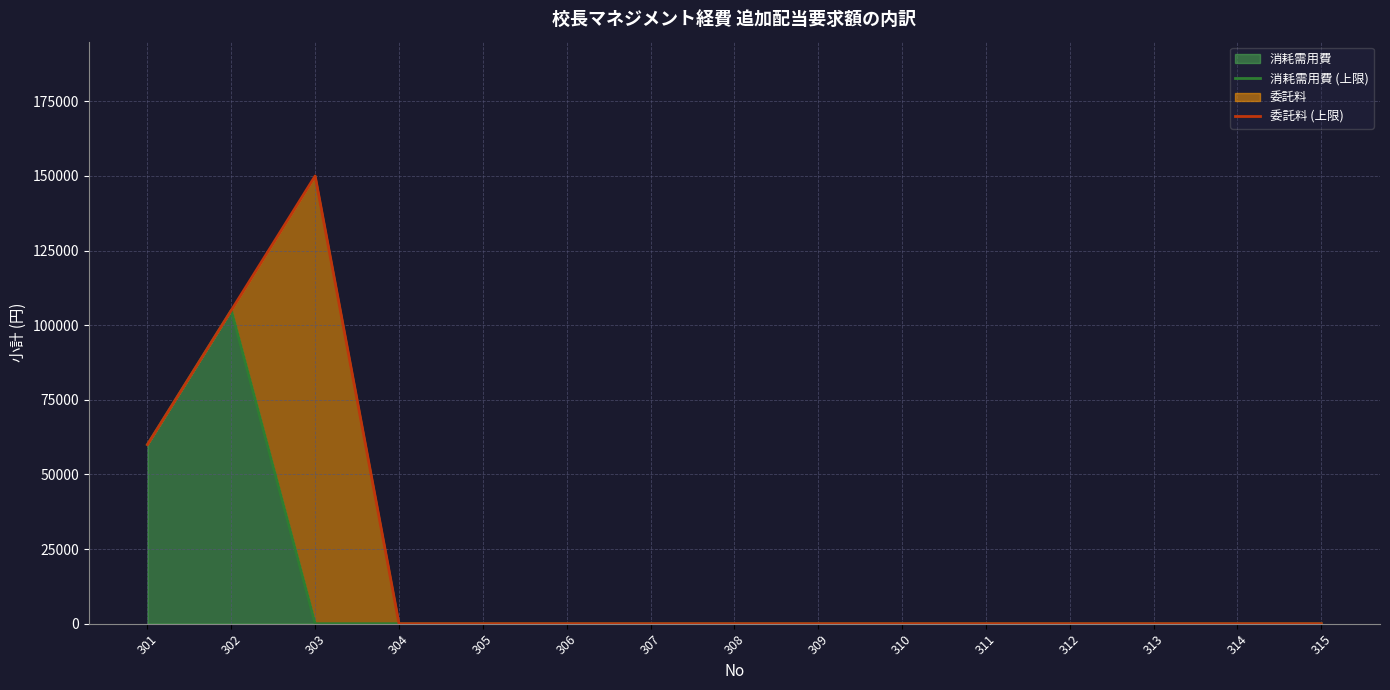

At which category does the chart reach its peak across all series?

303